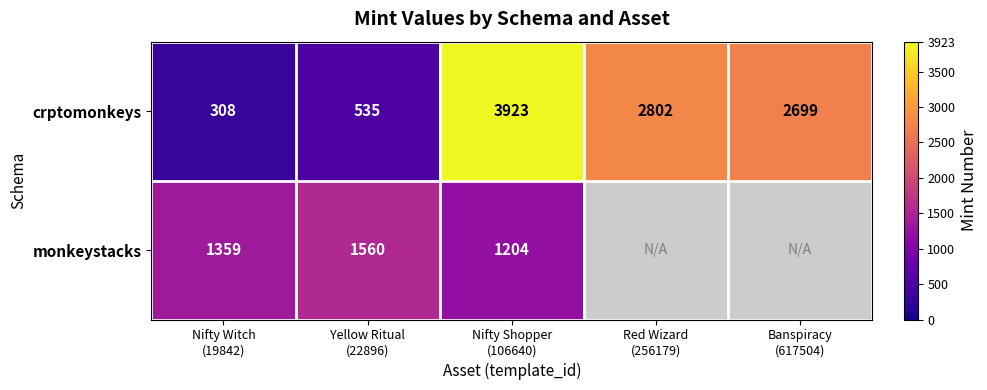

What is the average value of the crptomonkeys series?

2053